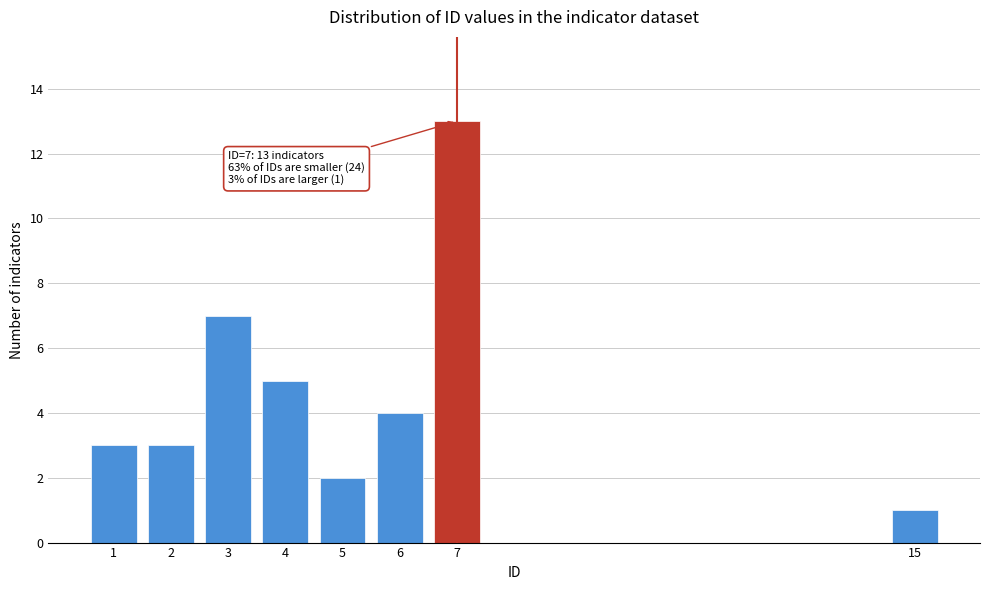

Reading left to right, transcribe all the data shown in this chart.

1=3	2=3	3=7	4=5	5=2	6=4	7=13	15=1